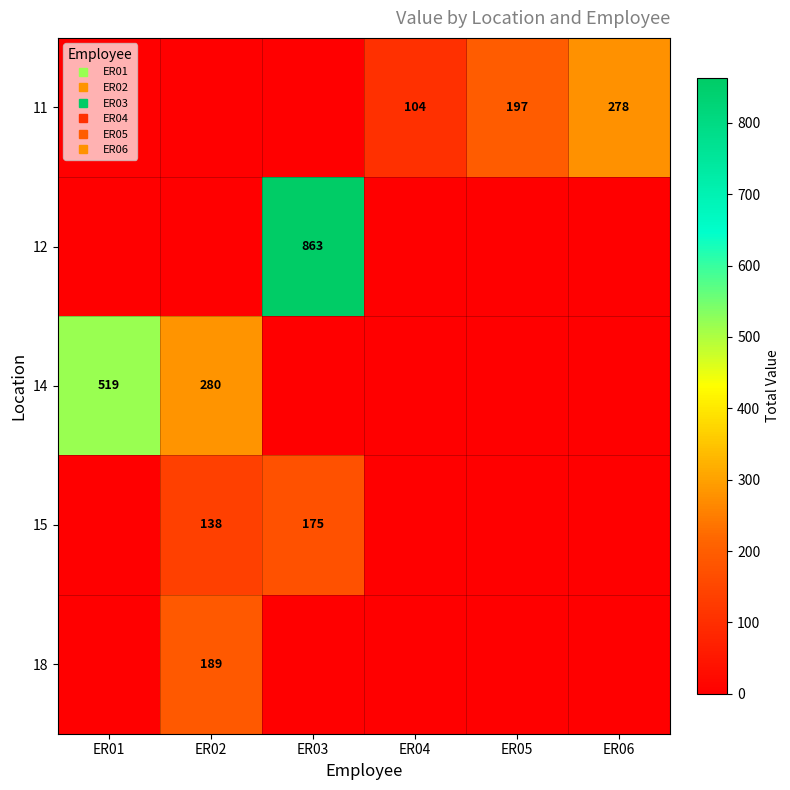

What is the difference between the highest and lowest values at ER05?

197